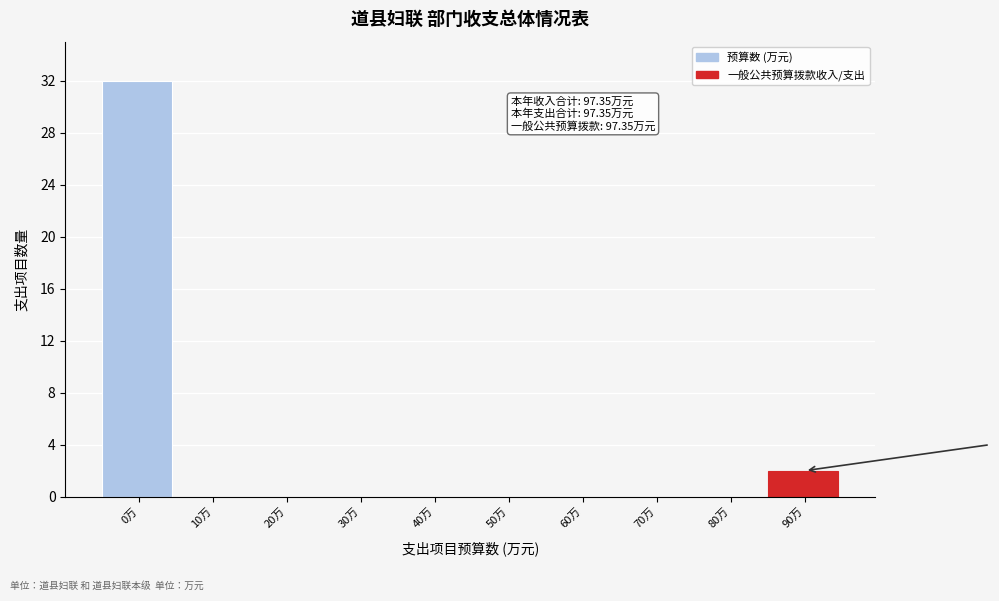

Reading left to right, transcribe all the data shown in this chart.

0万=32	10万=0	20万=0	30万=0	40万=0	50万=0	60万=0	70万=0	80万=0	90万=2